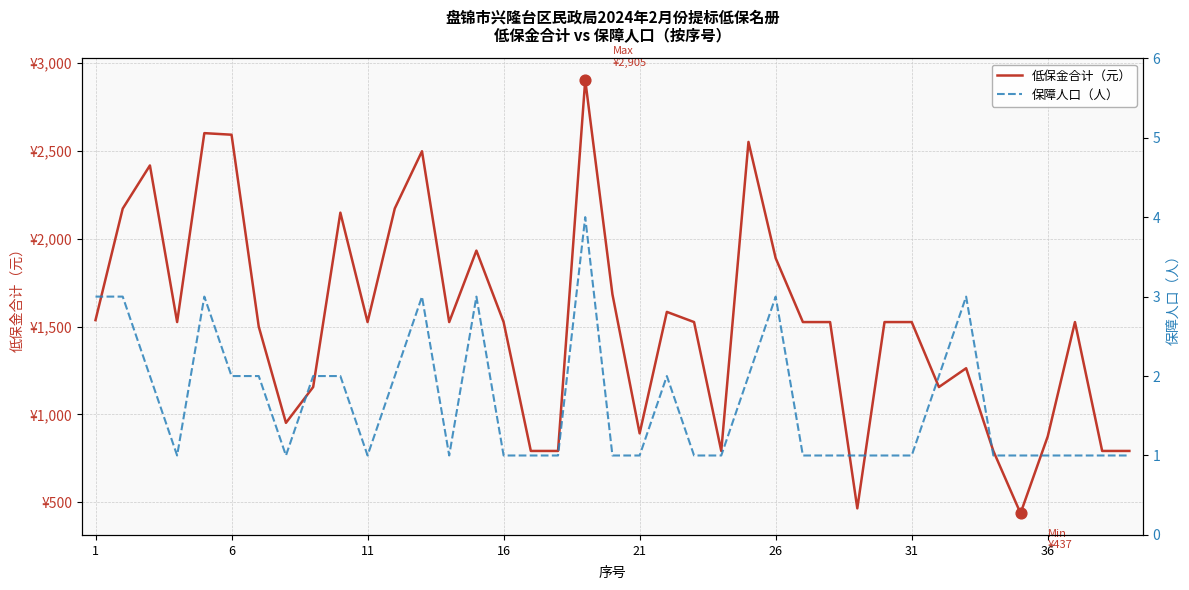

Which series reaches the maximum Y coordinate?

低保金合计（元）